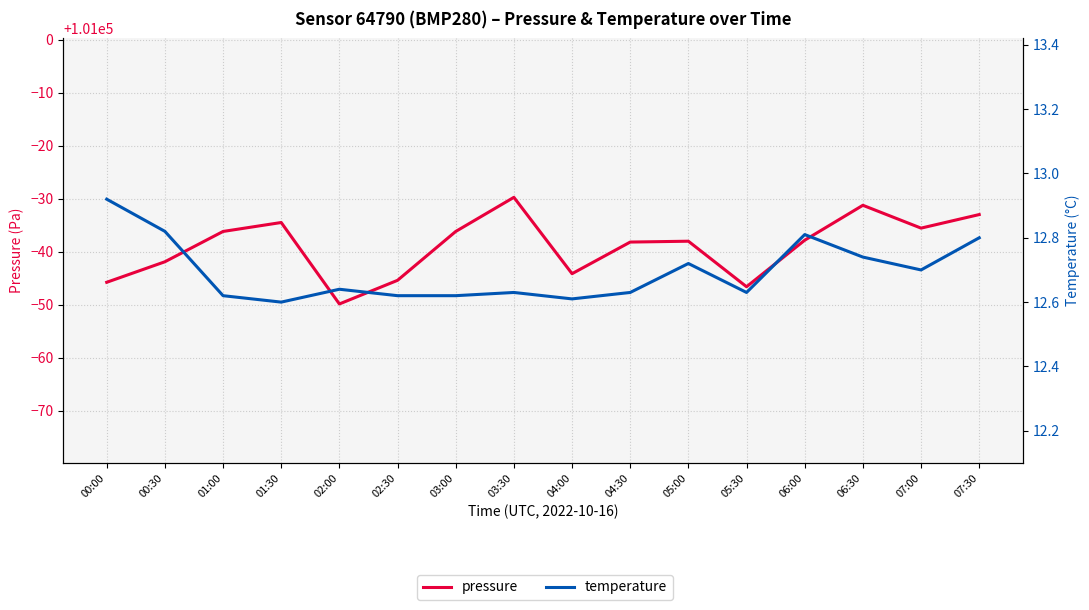

What are all the series names shown in the legend?

pressure, temperature